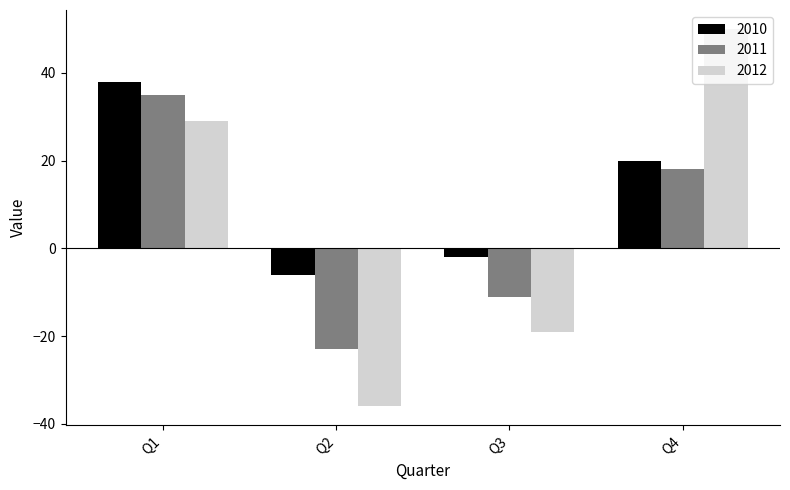

Which series has the largest total across all categories?

2010